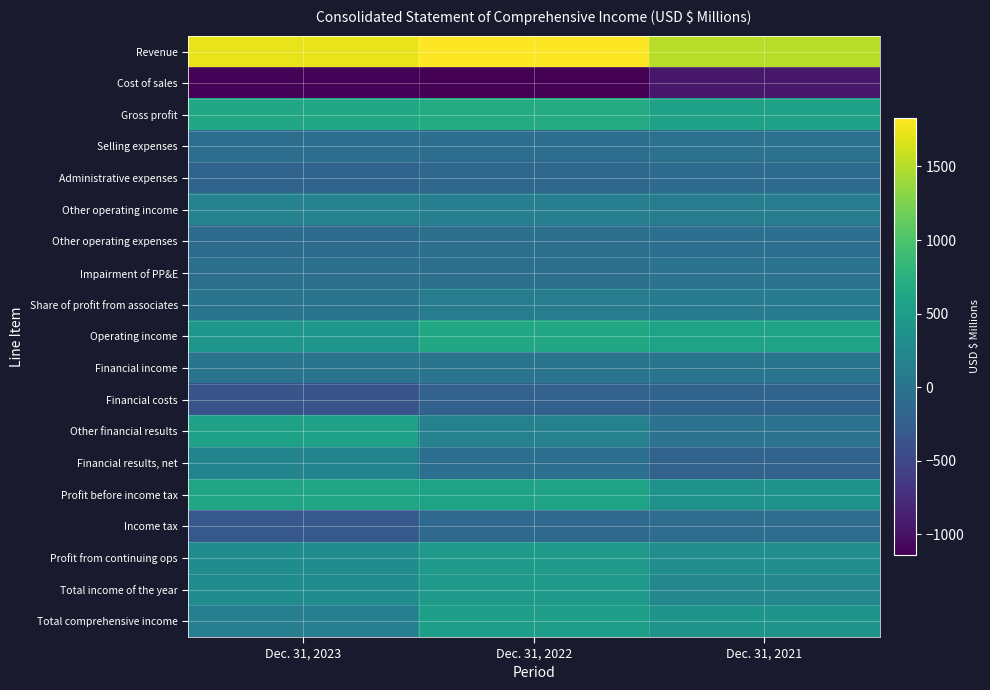

Between Dec. 31, 2023 and Dec. 31, 2022, which is larger?

Dec. 31, 2022